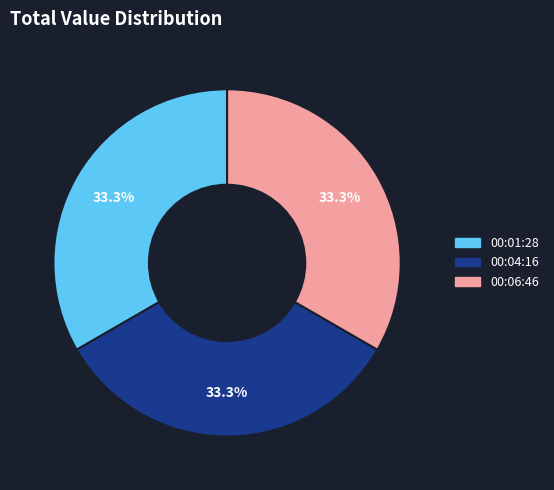

Does any single category account for the majority?

No